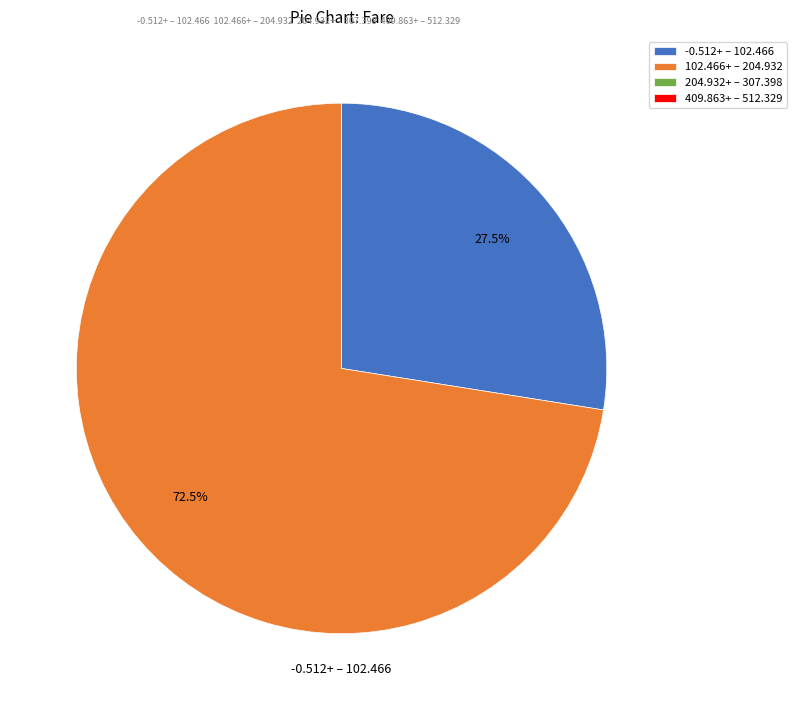

Is 102.466+ – 204.932 the majority of the pie?

Yes